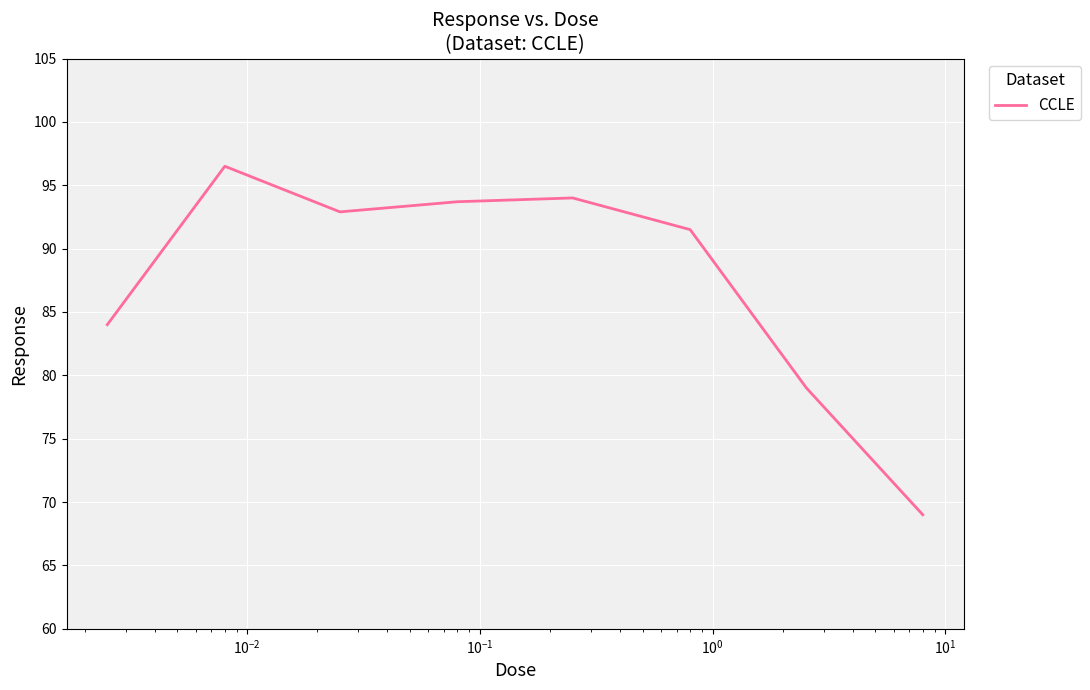

What is the maximum value shown in the chart?

96.5